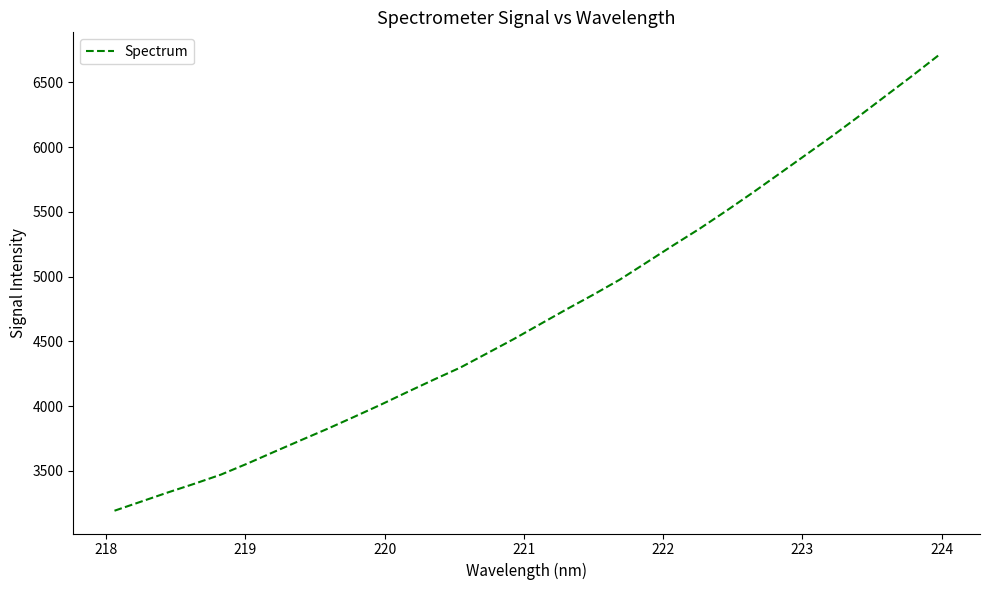

What is the difference between the maximum and minimum values?

3516.1